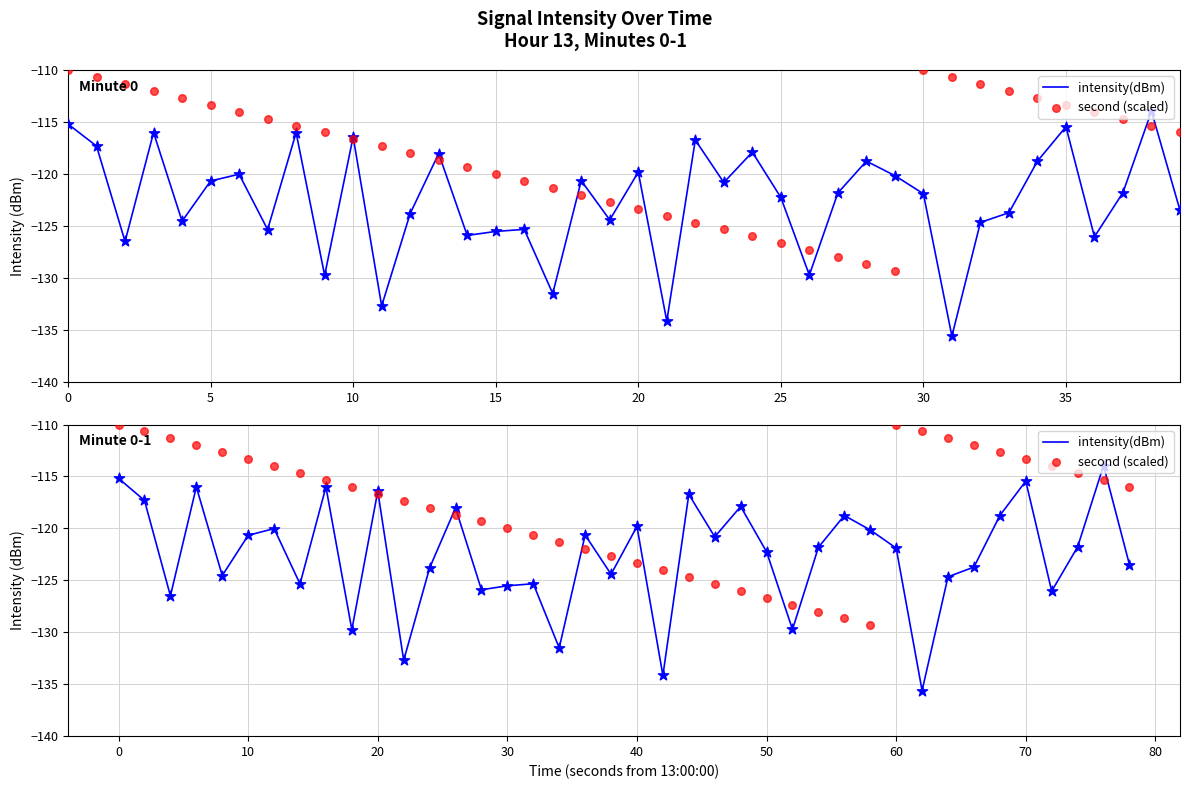

At how many categories does at least one series exceed -114?

13